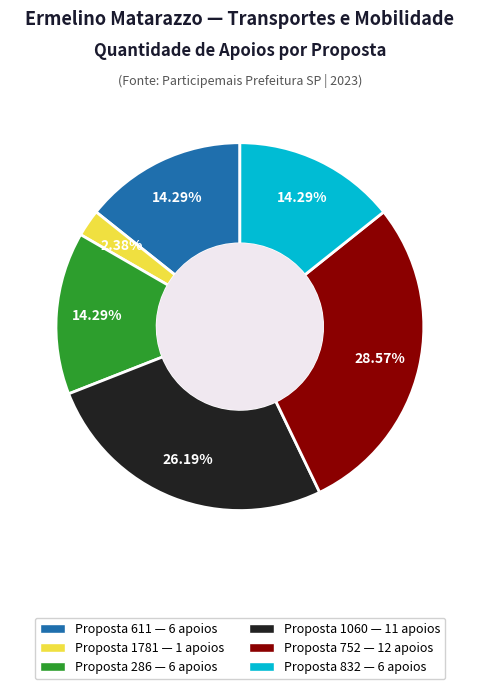

To the nearest percent, what is the average slice percentage?

17%